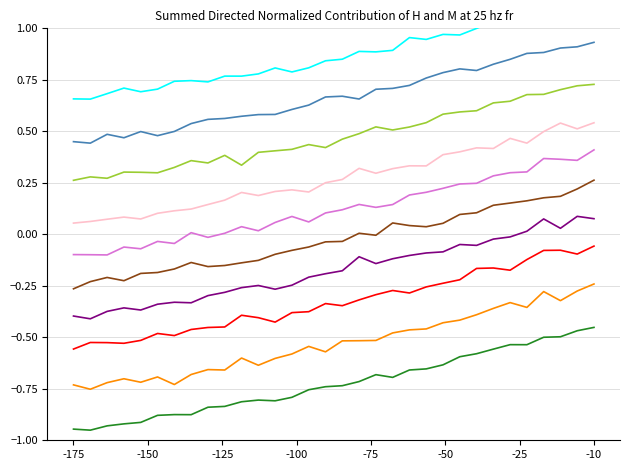

What is the minimum value shown in the chart?

-1.0